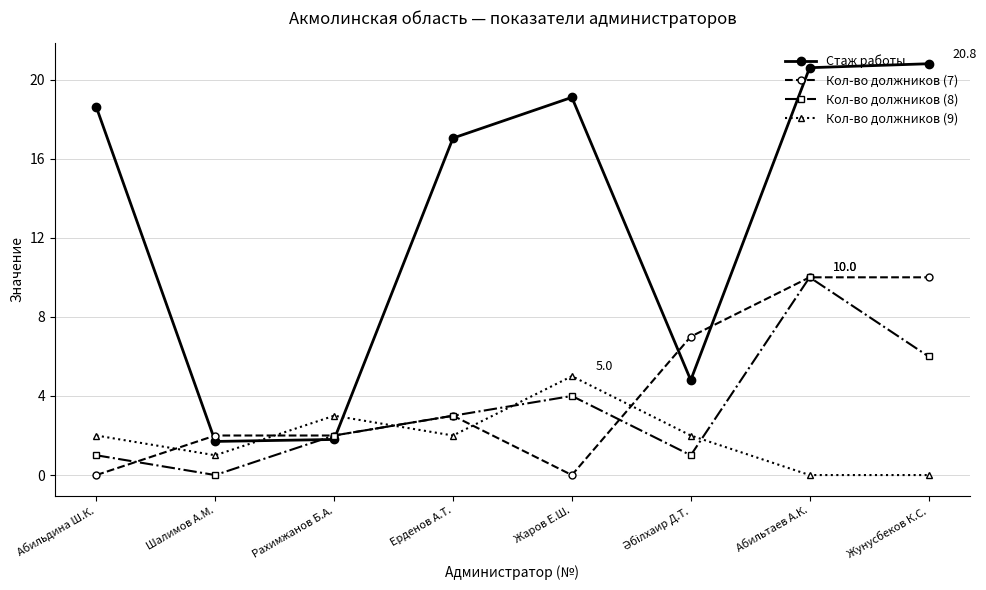

How many Кол-во должников (7) values are between 2 and 10?

6